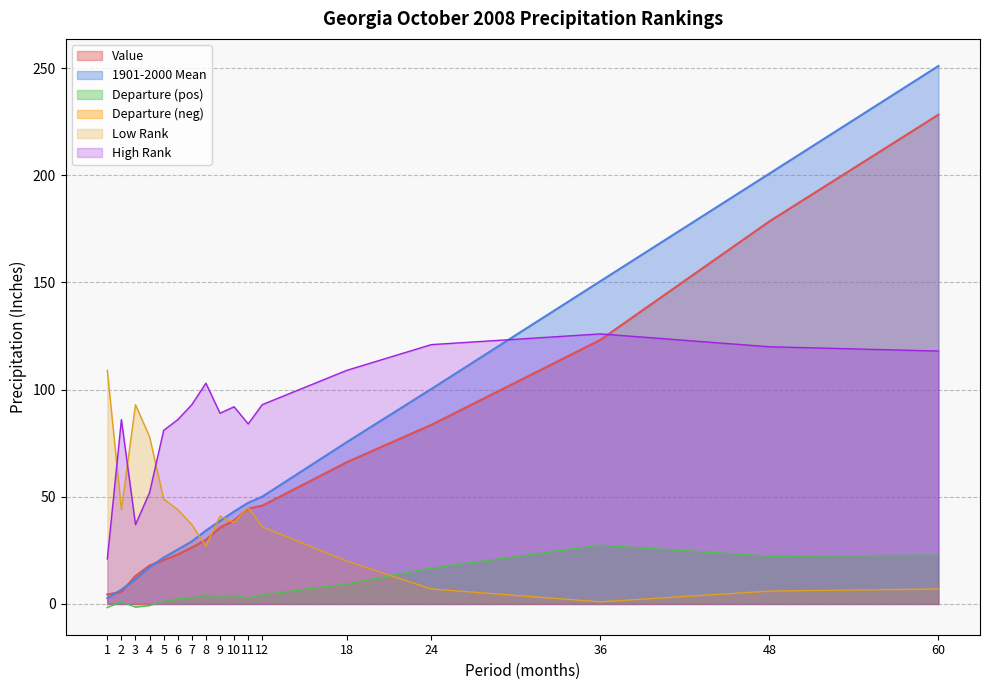

How many data points does each series have?

17